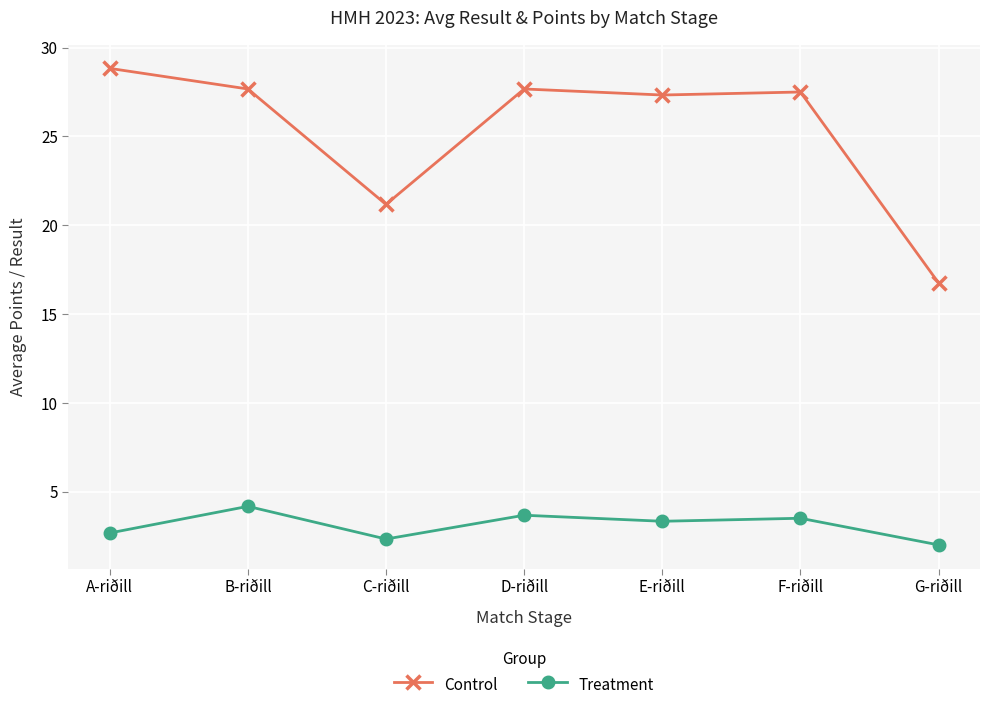

Count the number of categories in the chart.

7